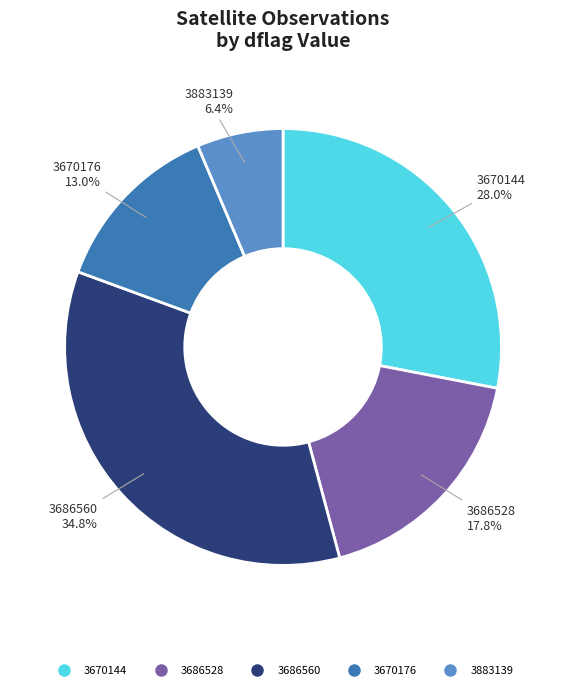

Is there a majority slice in this chart?

No